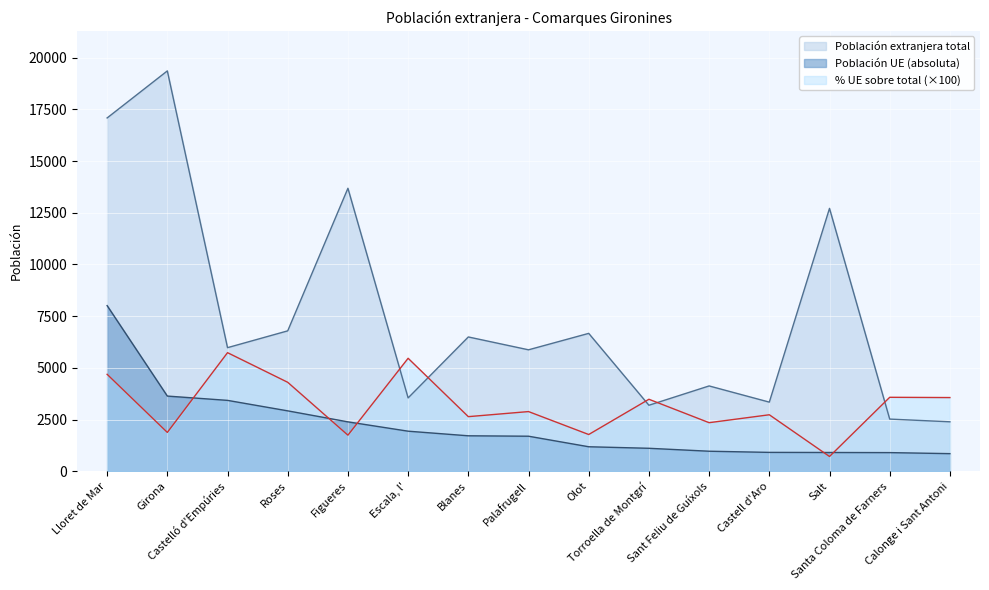

Which has a higher value, Roses or Calonge i Sant Antoni?

Roses